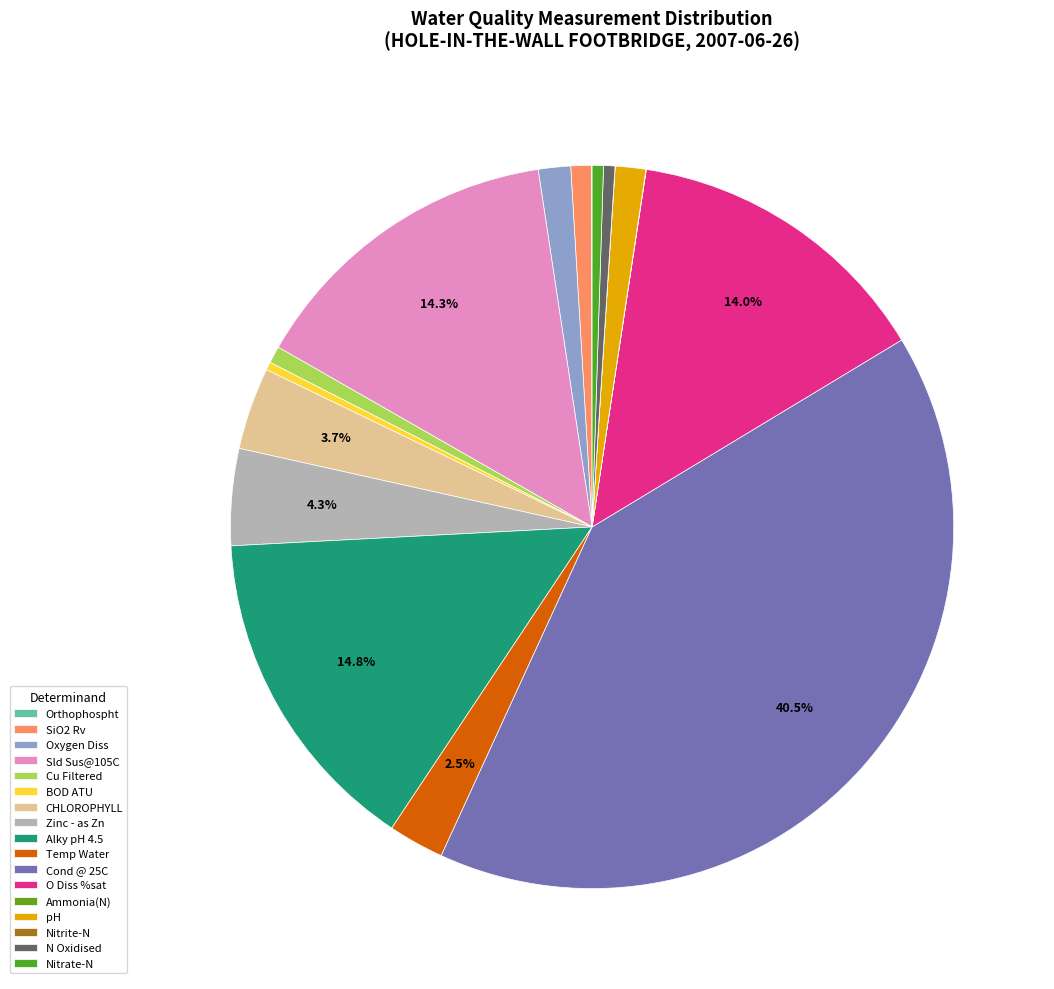

Rank the categories by value from lowest to highest.

Nitrite-N, Ammonia(N), Orthophospht, BOD ATU, Nitrate-N, N Oxidised, Cu Filtered, SiO2 Rv, pH, Oxygen Diss, Temp Water, CHLOROPHYLL, Zinc - as Zn, O Diss %sat, Sld Sus@105C, Alky pH 4.5, Cond @ 25C